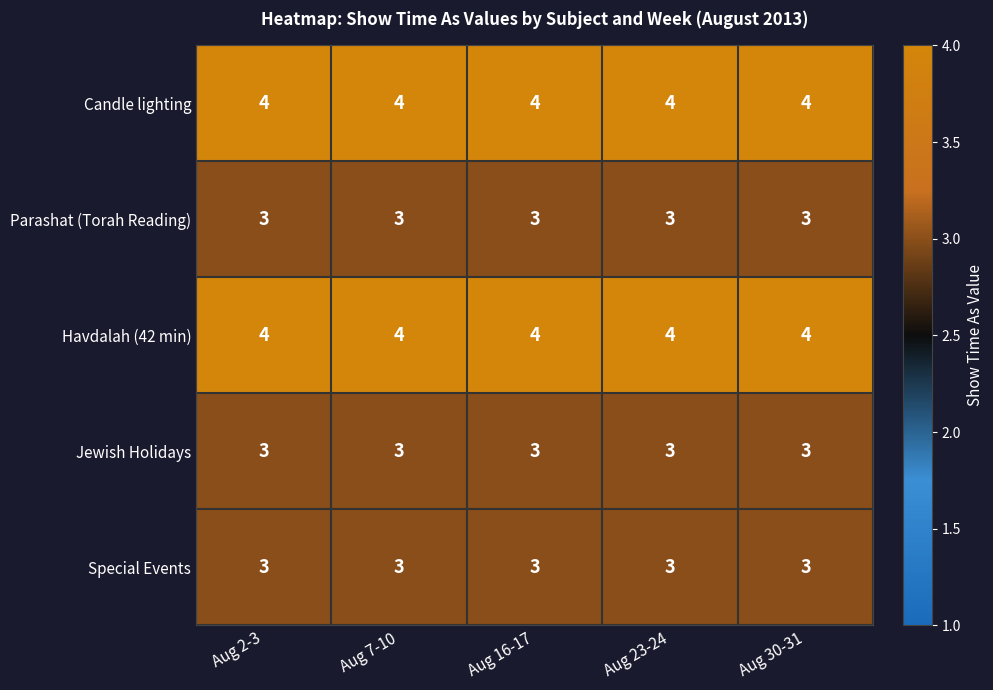

The value of Parashat (Torah Reading) at Aug 7-10 is 3. True or false?

True